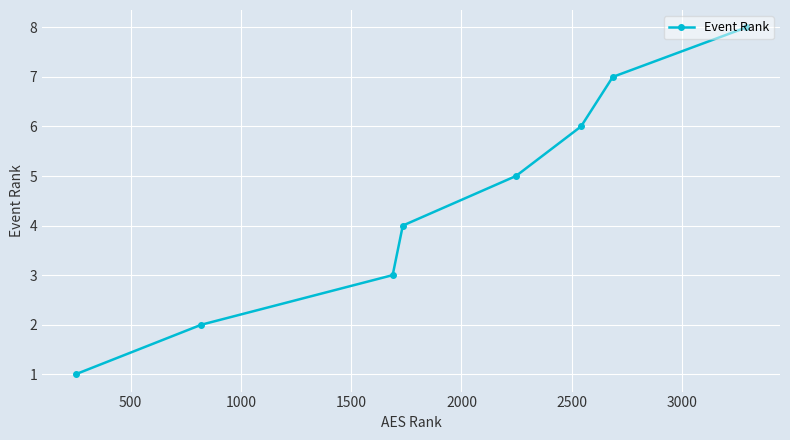

What is the difference between the maximum and minimum values?

7